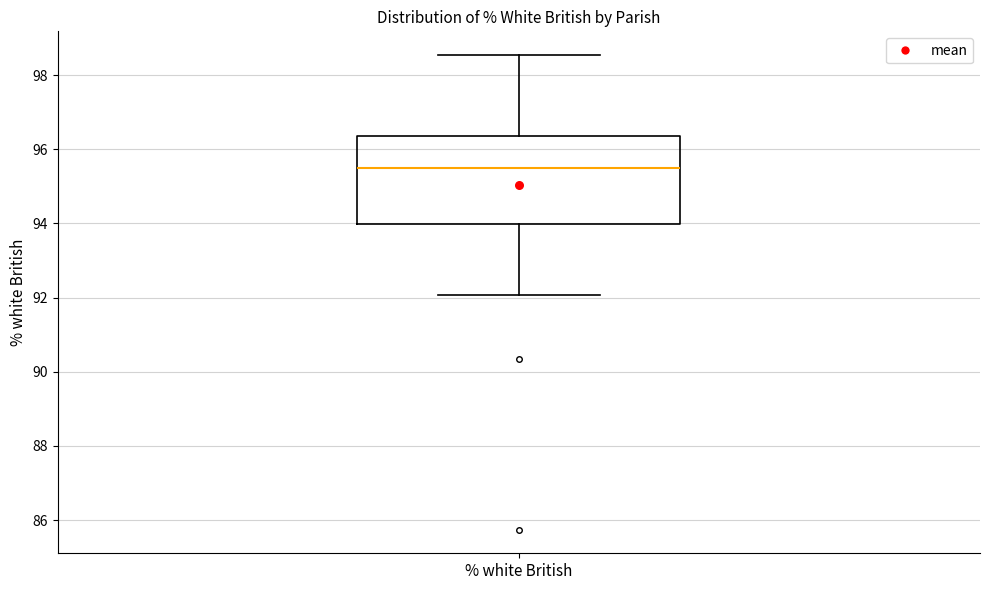

Transcribe this box plot: give where the median line is, the range the box spans, and where the two whiskers end, as read against the y-axis. The values are not printed on the chart, so give them approximately, as read against the axis.

median 95.6, box 94.0 to 96.4, whiskers 92.0 to 98.6